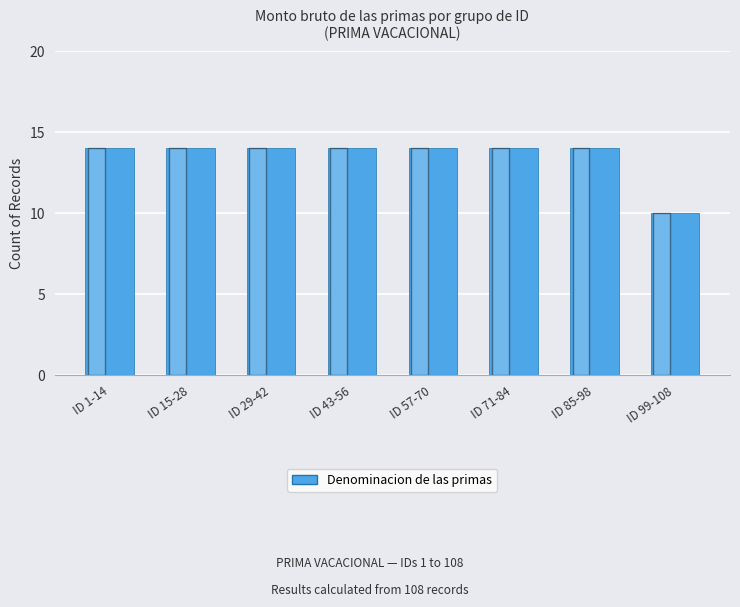

Which category has the lowest value across all series?

ID 99-108